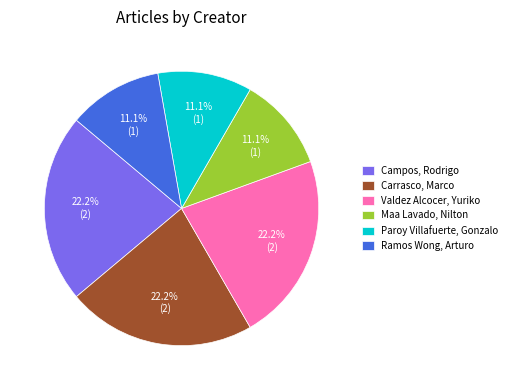

True or false: Paroy Villafuerte, Gonzalo accounts for 11% of the total.

True